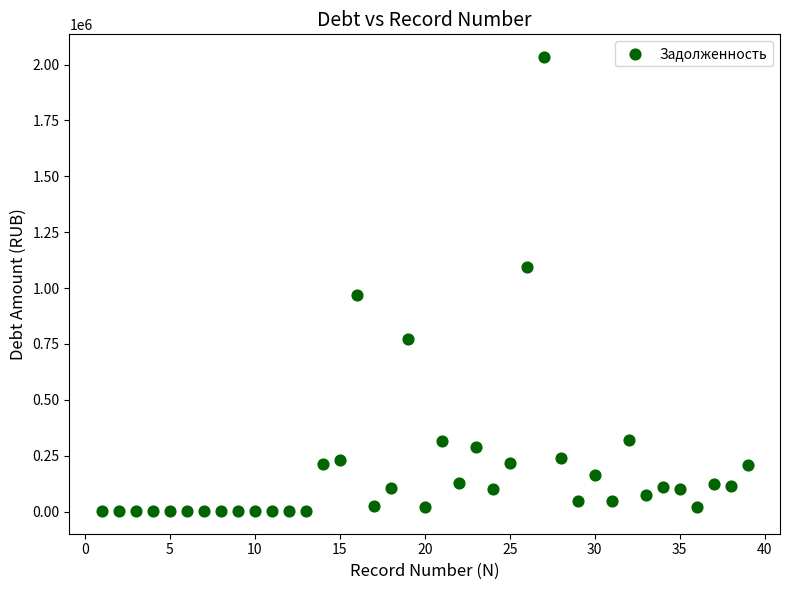

What Y value in the scatter plot is closest to 1017955?

966839.0